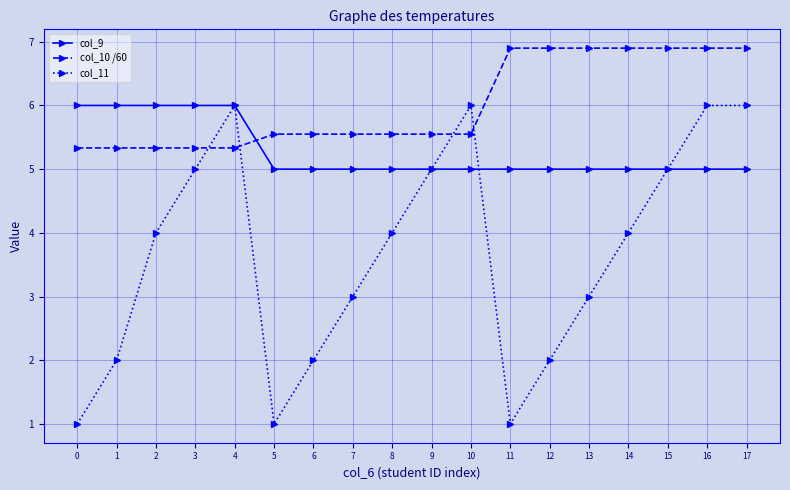

Is the value of col_9 at 2 greater than the value of col_10 /60 at 12?

No